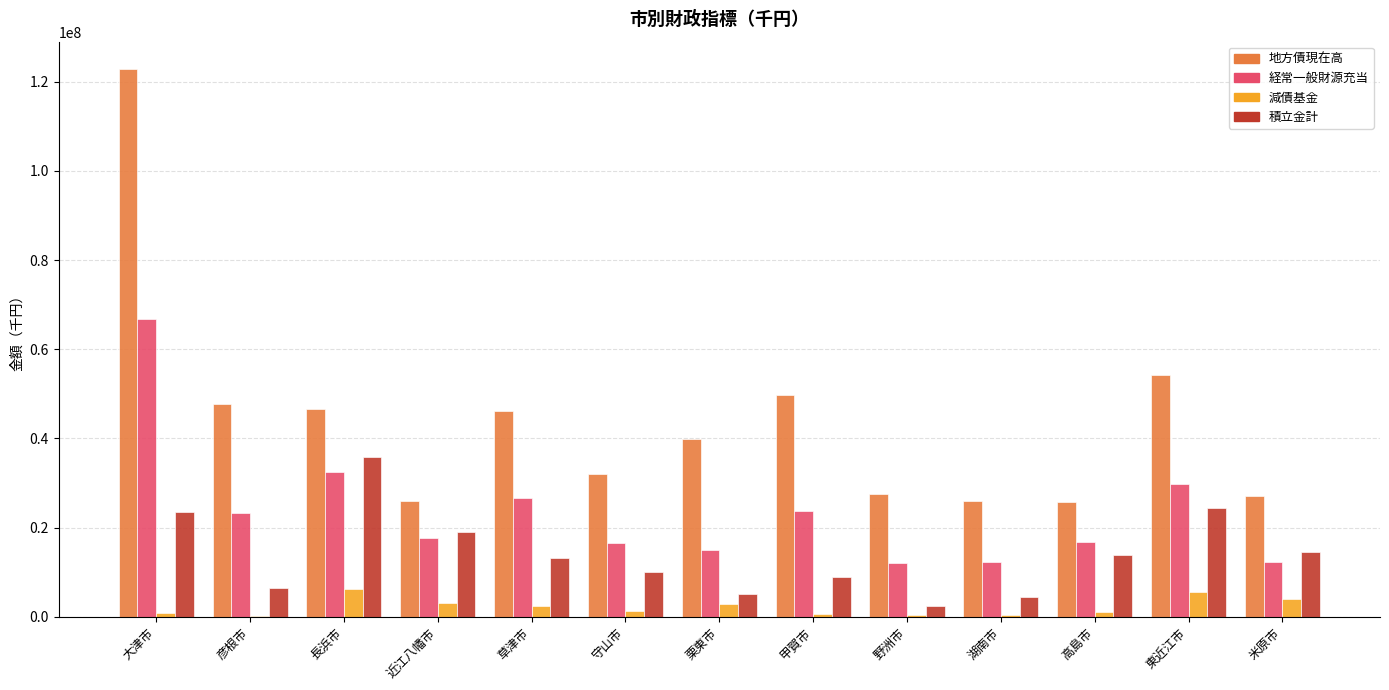

Is the value of 積立金計 at 高島市 greater than the value of 地方債現在高 at 近江八幡市?

No